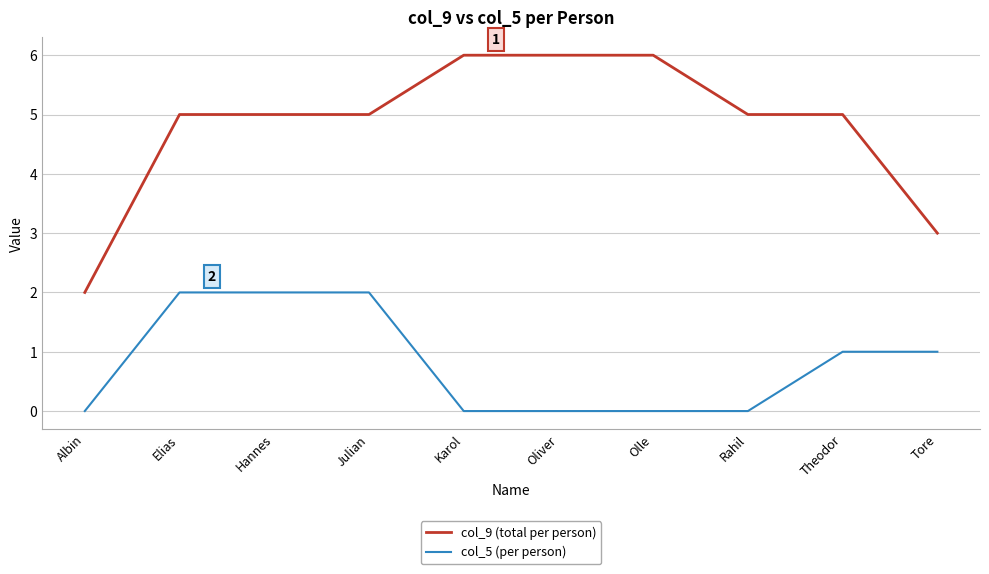

What is the highest value of the col_5 (per person) series?

2